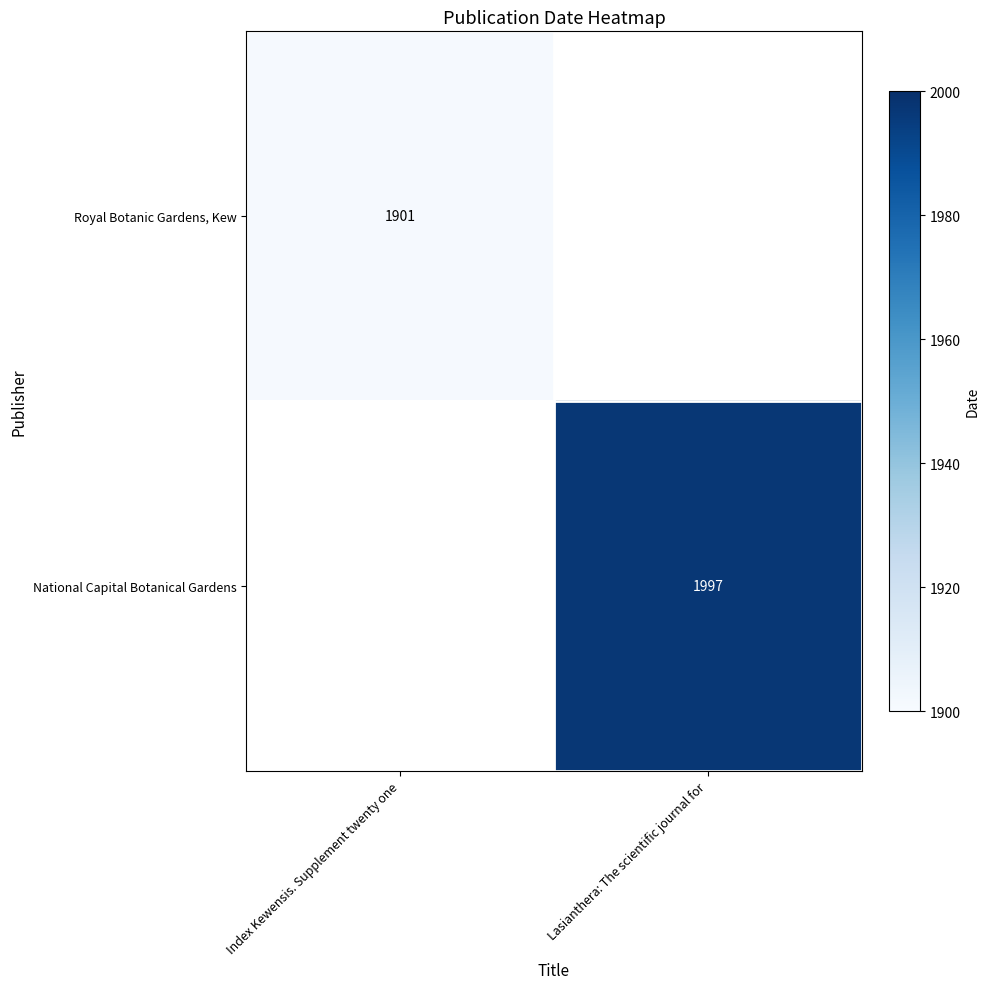

The Royal Botanic Gardens, Kew series shows 1045.8 at Index Kewensis. Supplement twenty one. True or false?

False